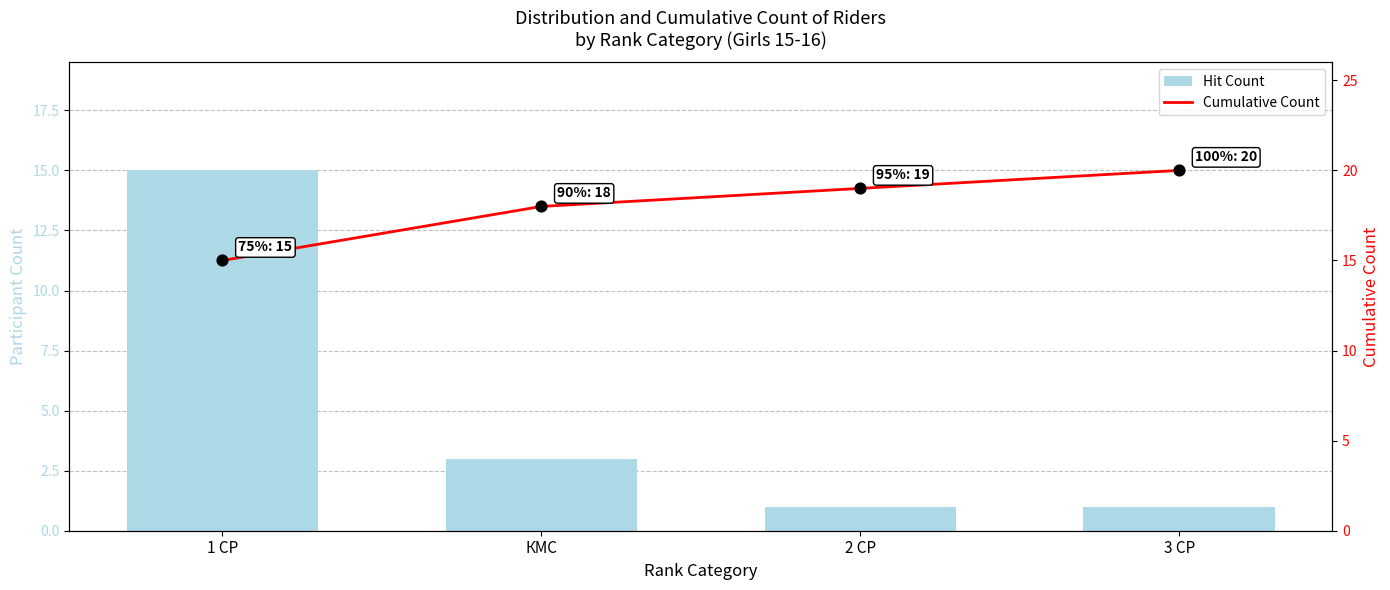

Which series contains the lowest Y value?

Hit Count